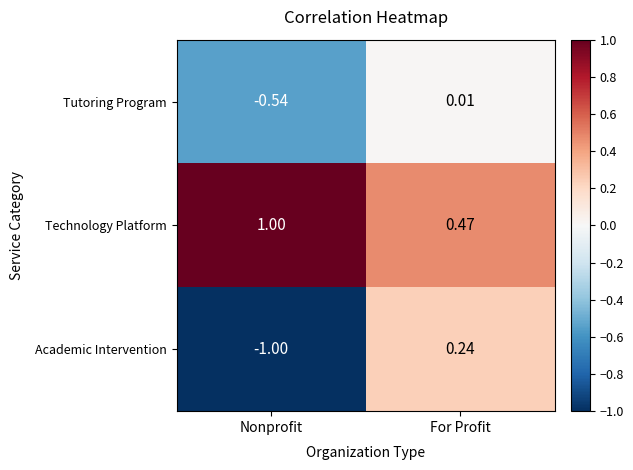

Which category has the lowest value in the Academic Intervention series?

Nonprofit